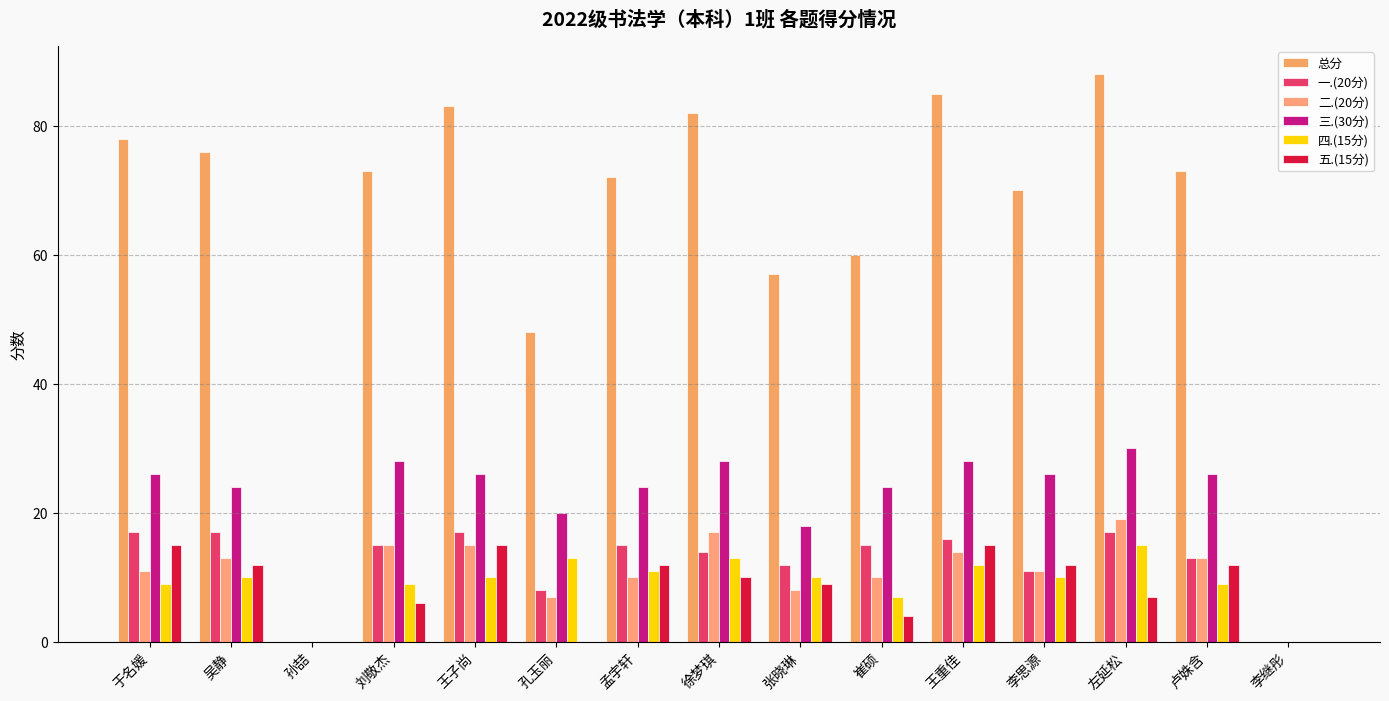

At which category is the sum across all series the highest?

左延松